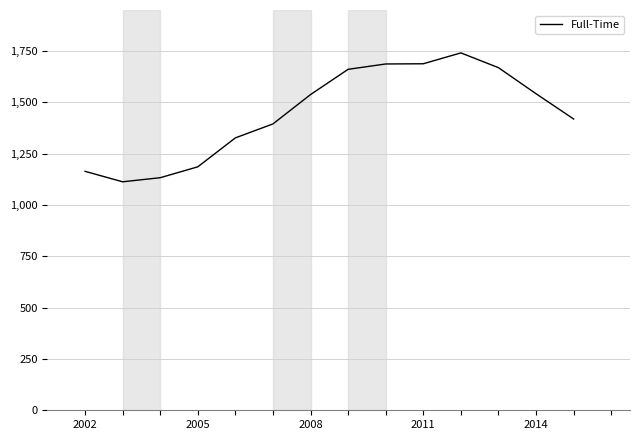

What is the maximum value shown in the chart?

1741